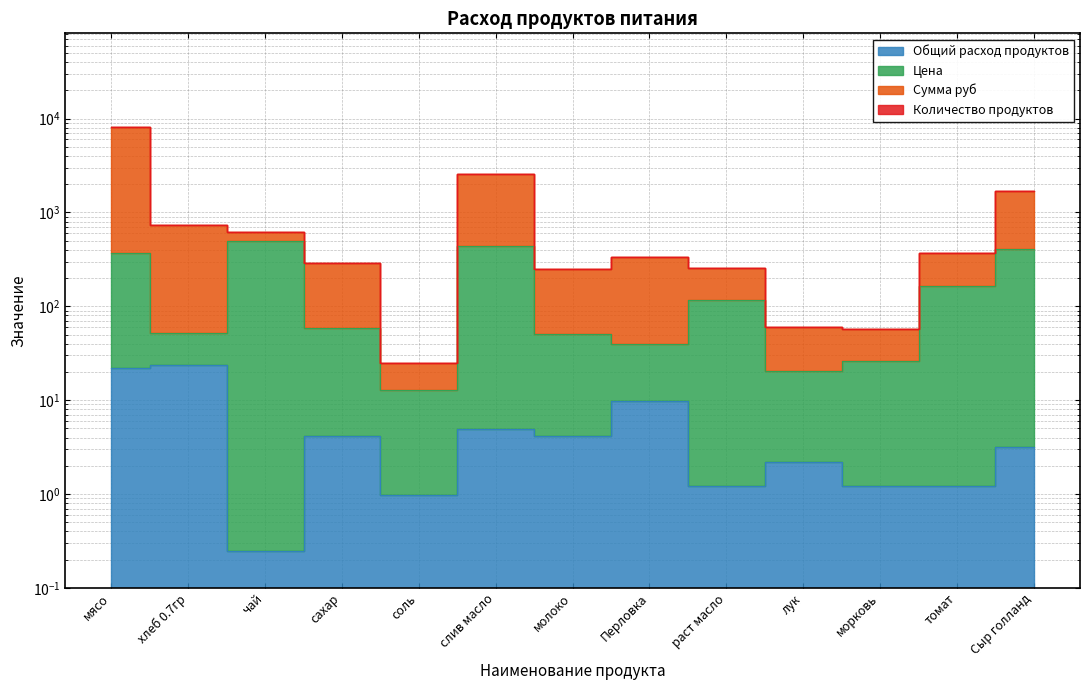

In Общий расход продуктов, how many points are higher than both neighbors (excluding endpoints)?

5